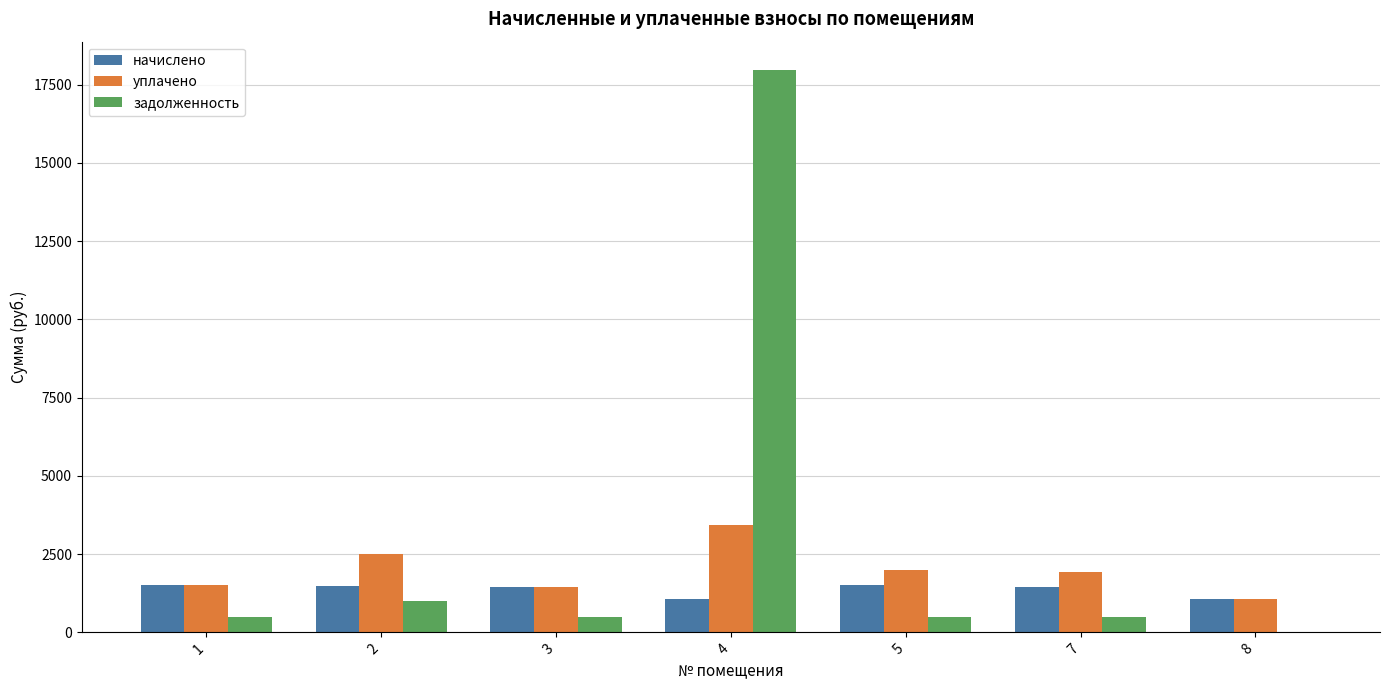

What is the difference between the задолженность values at 1 and 4?

17470.7